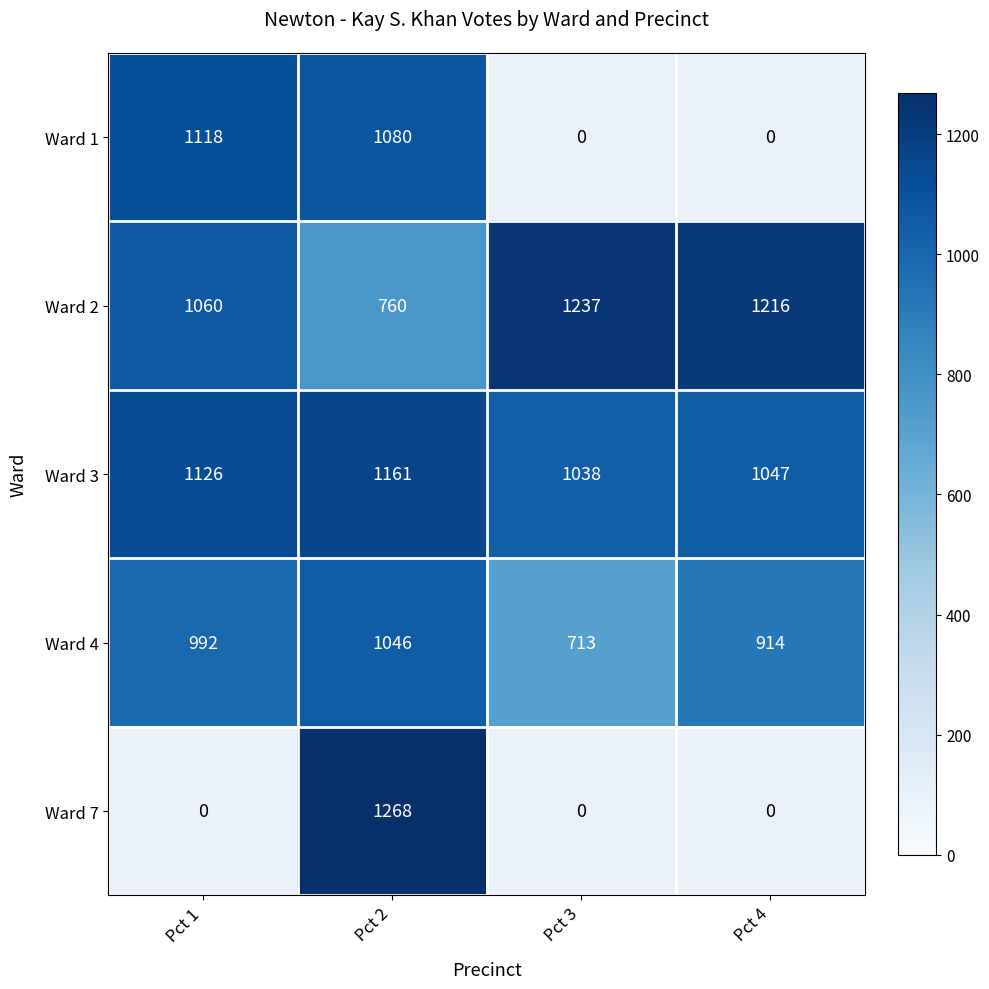

True or false: Ward 3 has a value of 1047 at Pct 4.

True